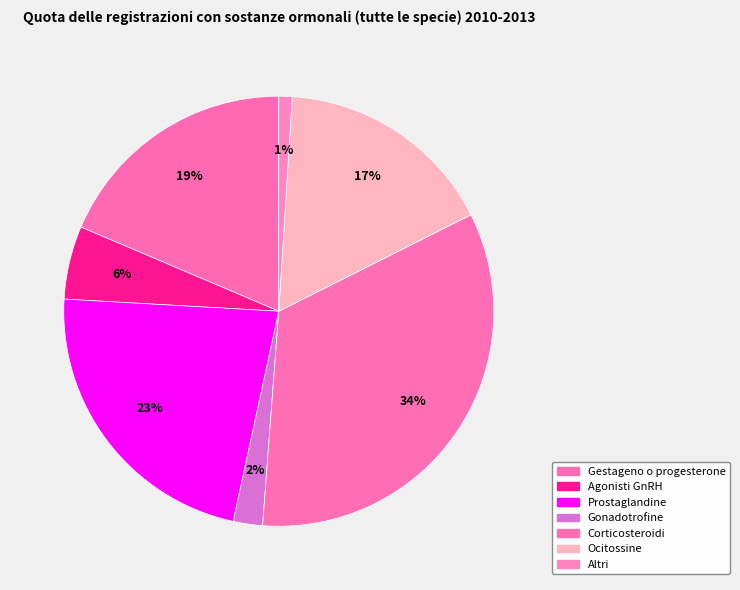

What is the smallest slice in the pie chart?

Altri